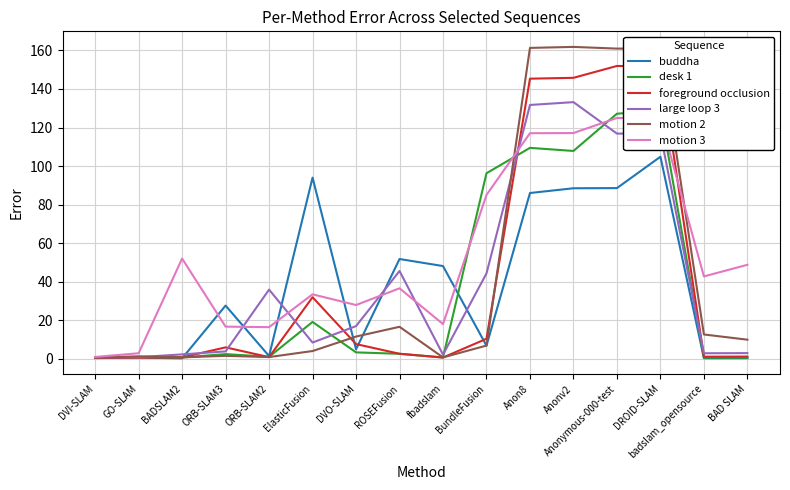

Rank the series by their maximum value, from lowest to highest.

buddha, motion 3, desk 1, large loop 3, foreground occlusion, motion 2